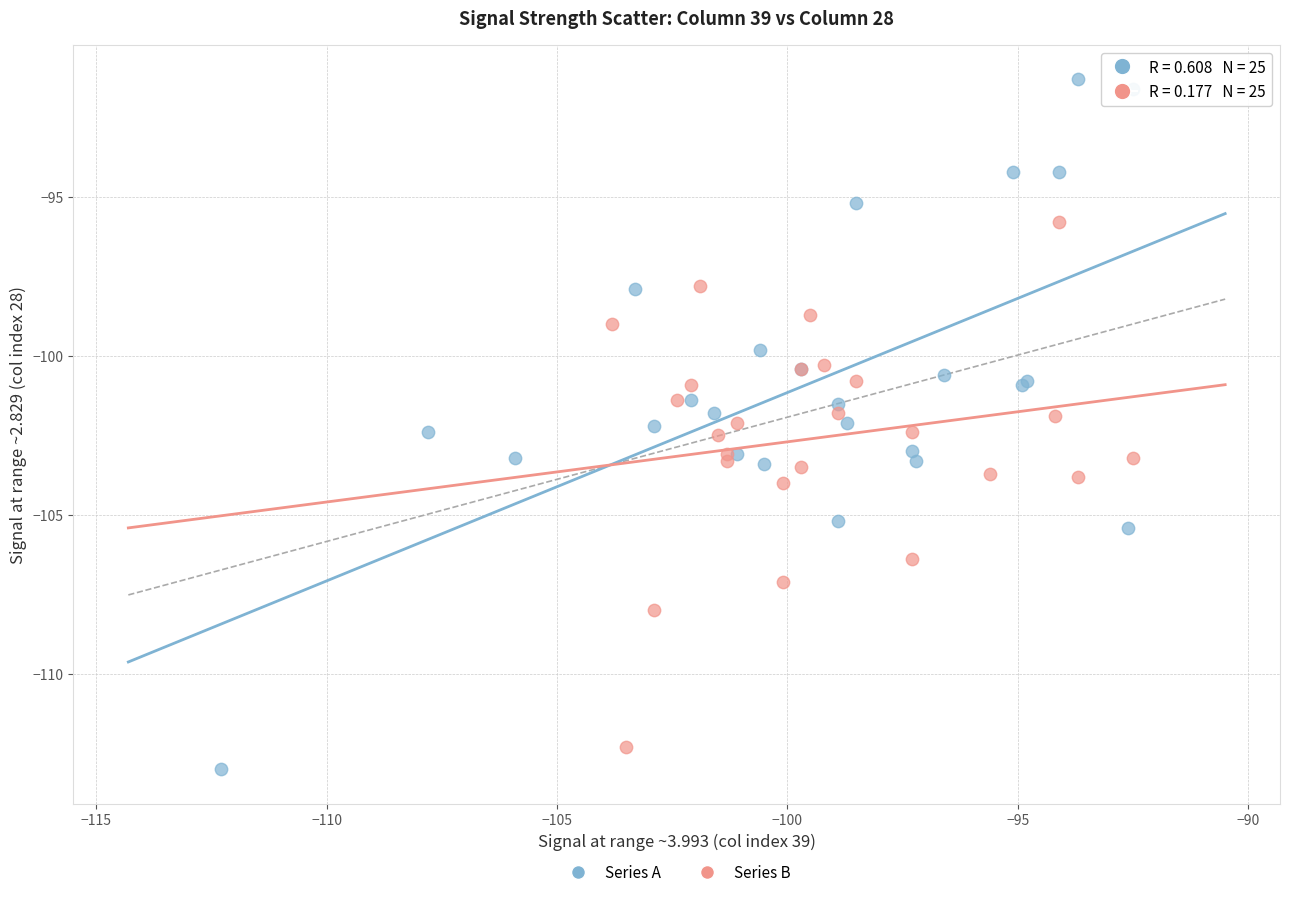

Which series contains the highest Y value?

Series A